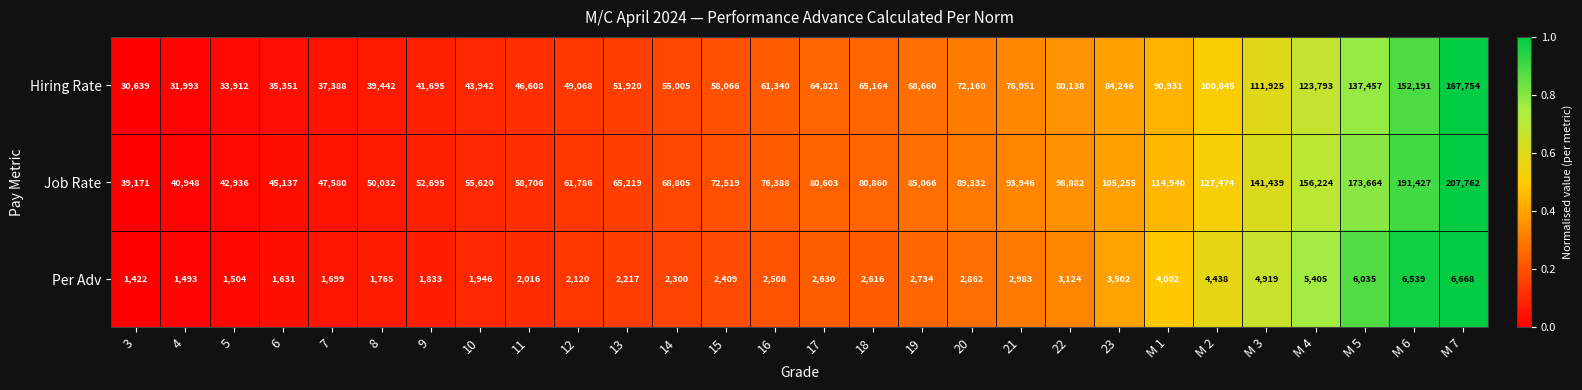

At which label does Per Adv first exceed 2616?

17